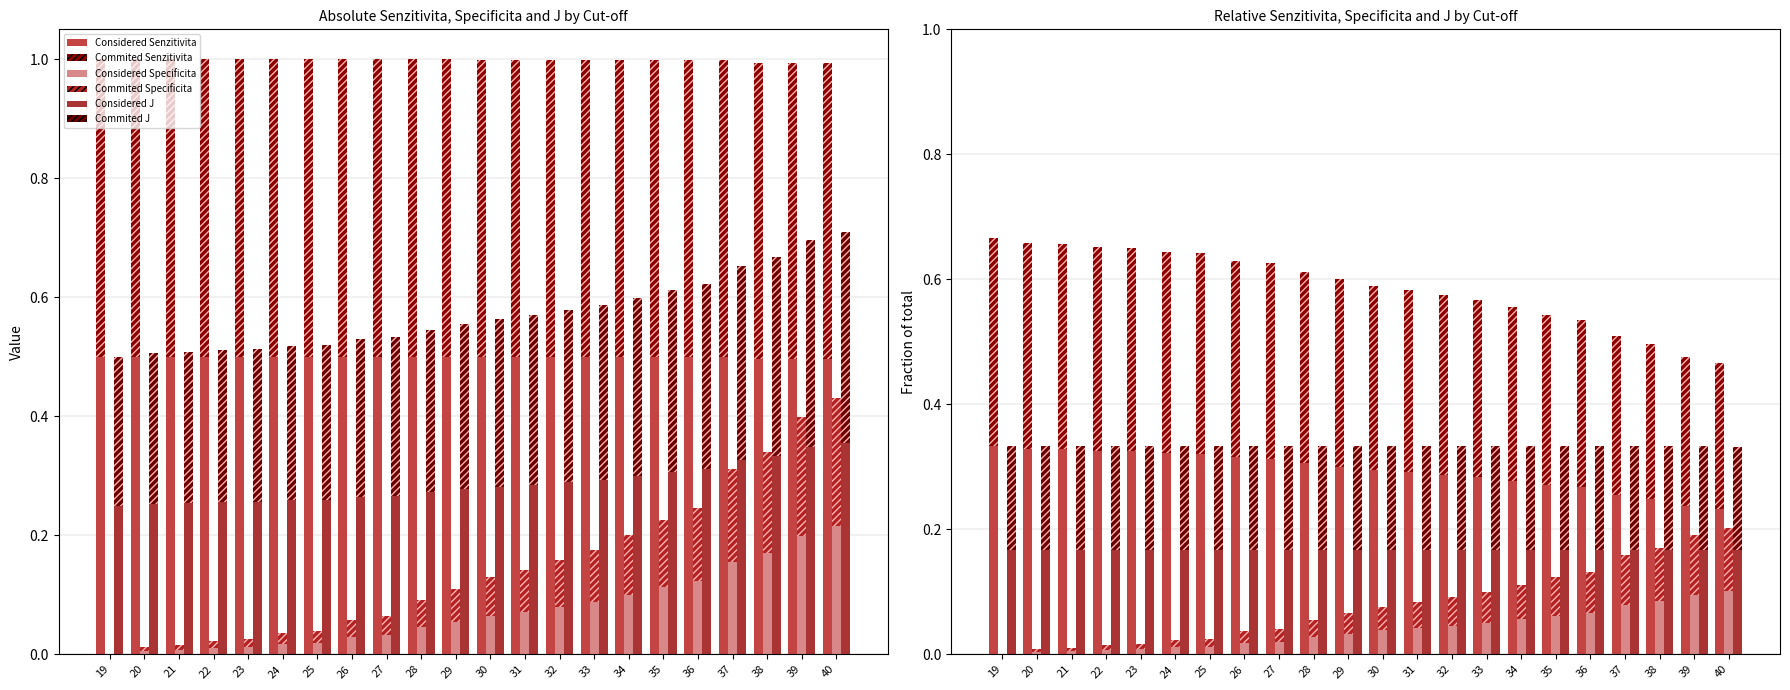

Are the bars horizontal?

No